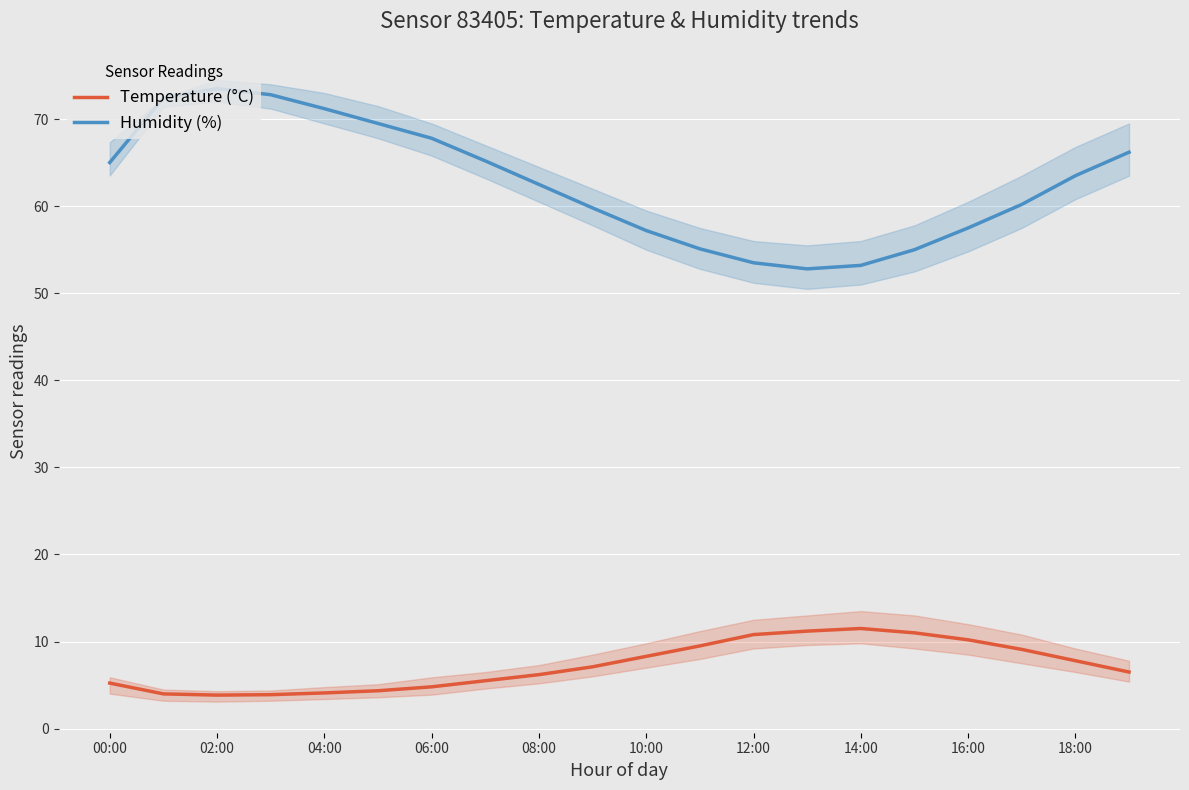

List the series in order of their peak value, highest first.

Humidity (%), Temperature (°C)